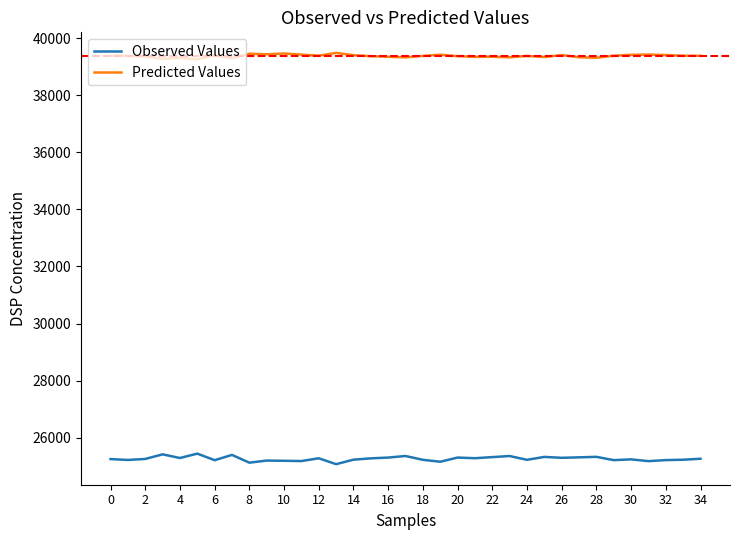

What is the difference between the maximum and minimum values in the Predicted Values series?

225